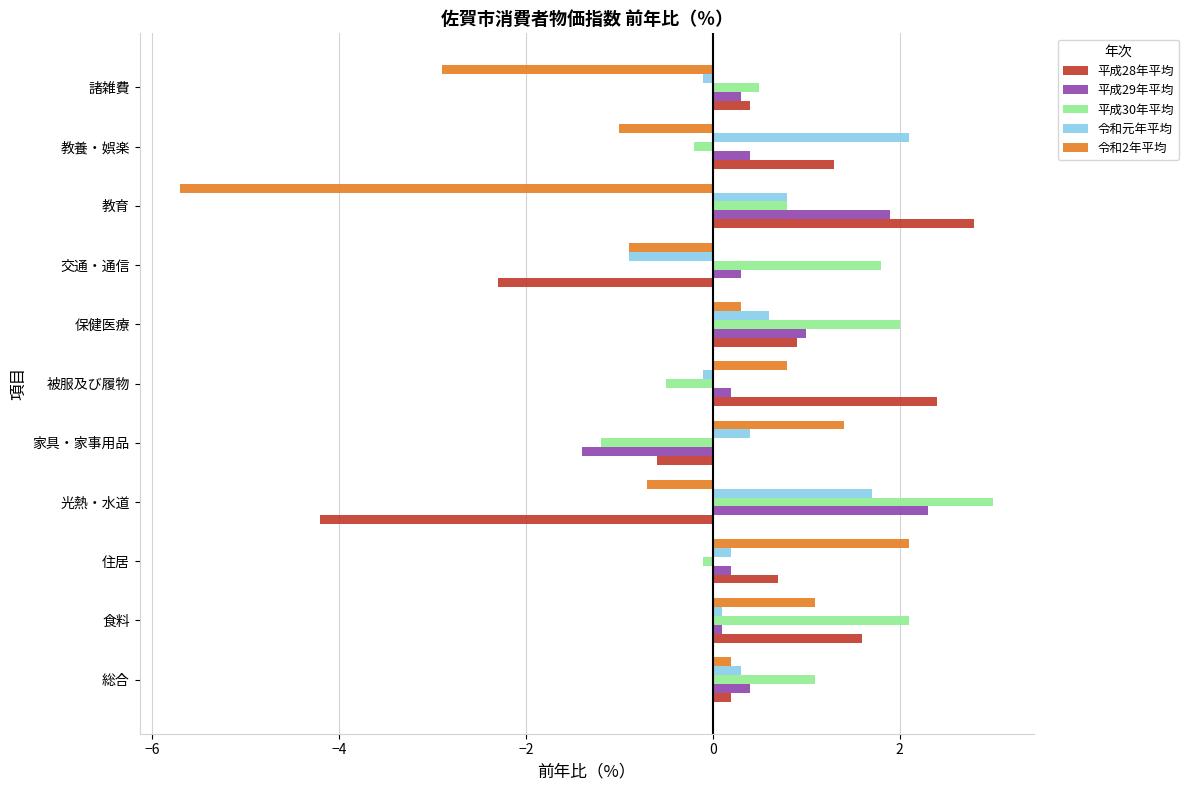

The 平成28年平均 series shows 0.7 at 教養・娯楽. True or false?

False